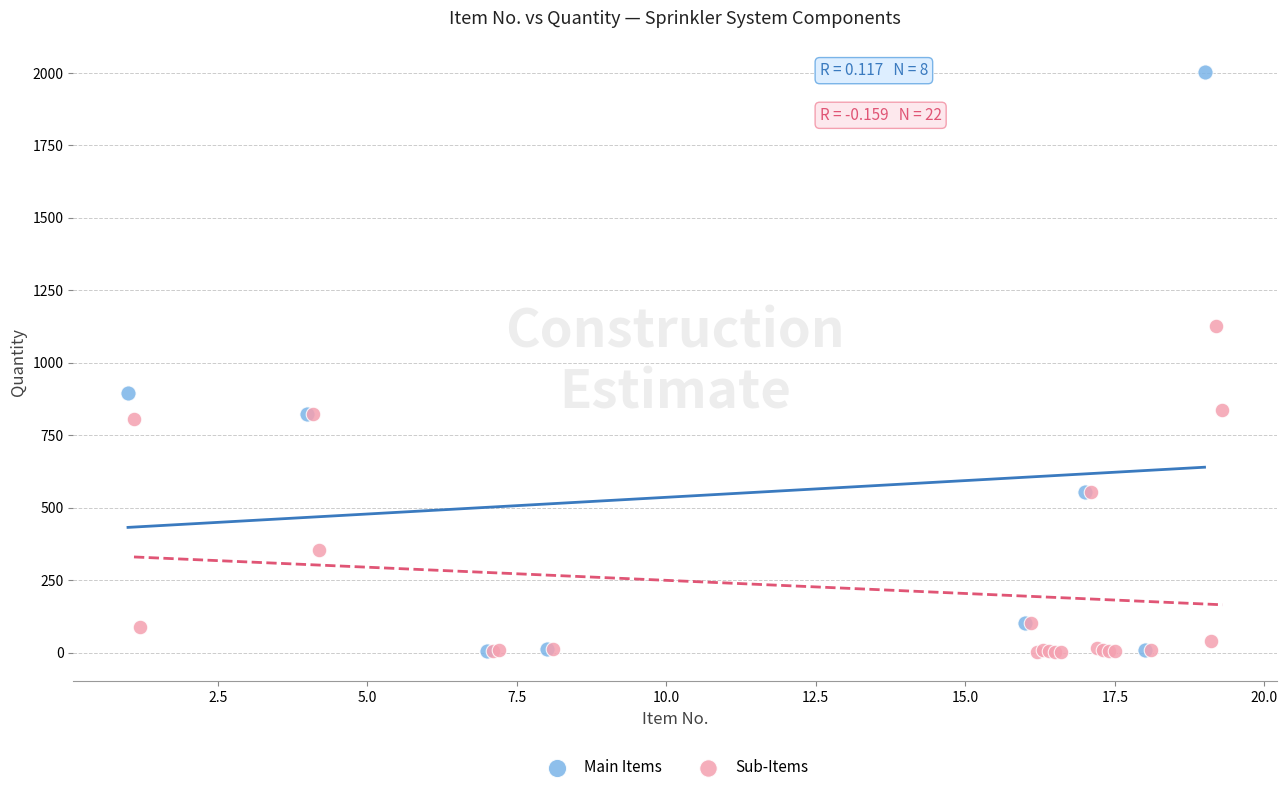

Which series contains the highest Y value?

Main Items